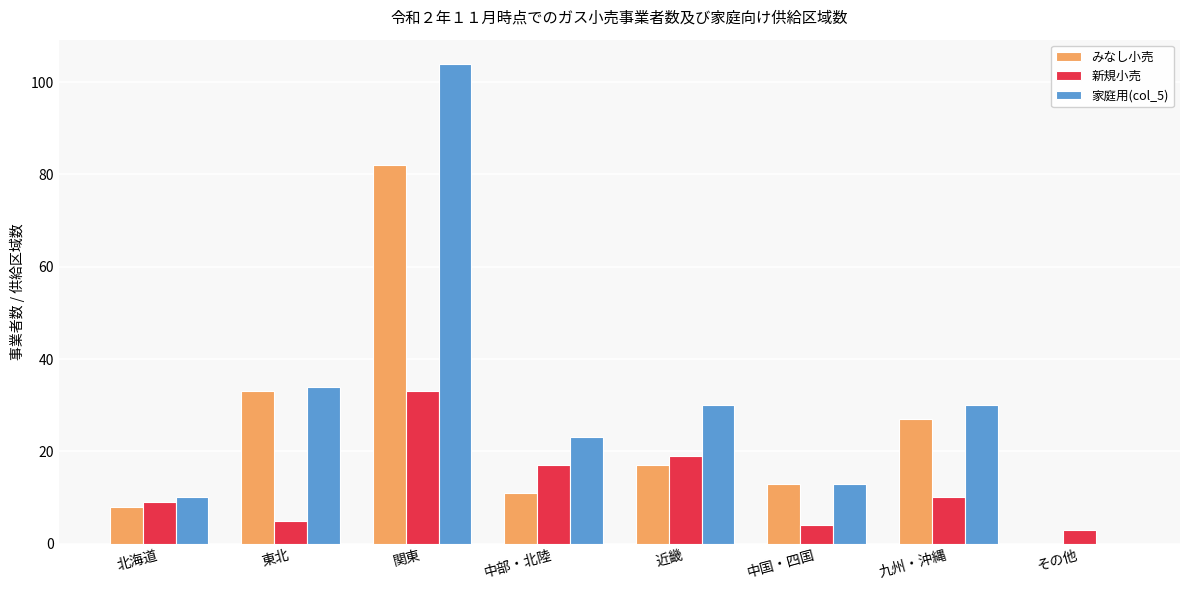

Where is みなし小売 nearest to the value 41?

東北